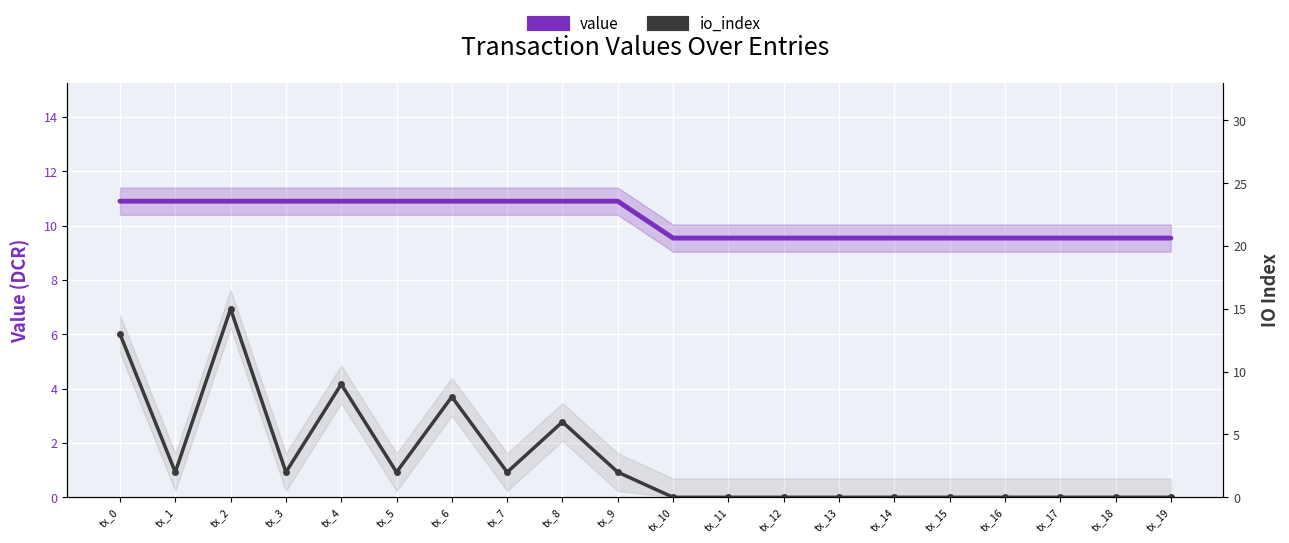

The io_index series shows 8.8 at tx_15. True or false?

False